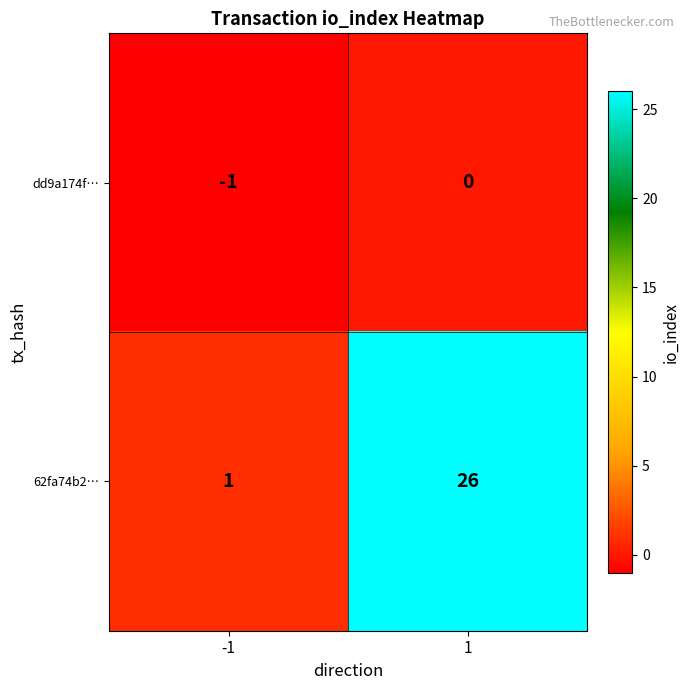

Reading left to right, extract all data points from this chart.

dd9a174f…: -1=-1	1=0
62fa74b2…: -1=1	1=26